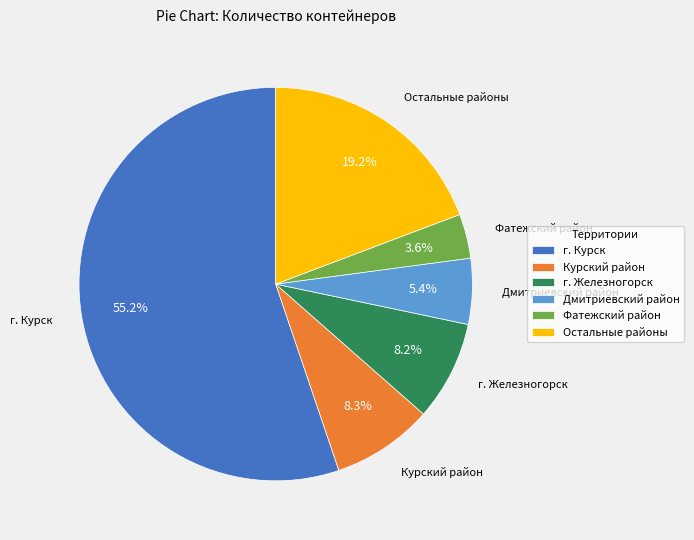

Approximately how many times larger is the value at г. Железногорск compared to Остальные районы?

0.4